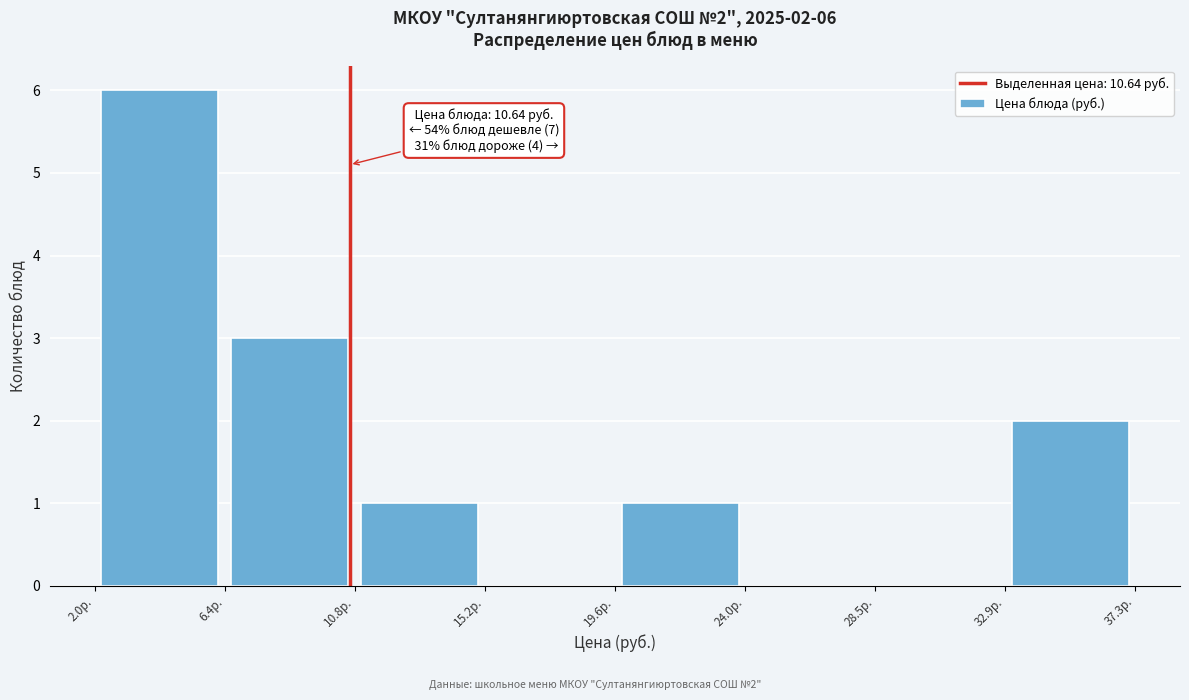

Over which range of the x-axis is the bar tallest?

2.0 to 6.5